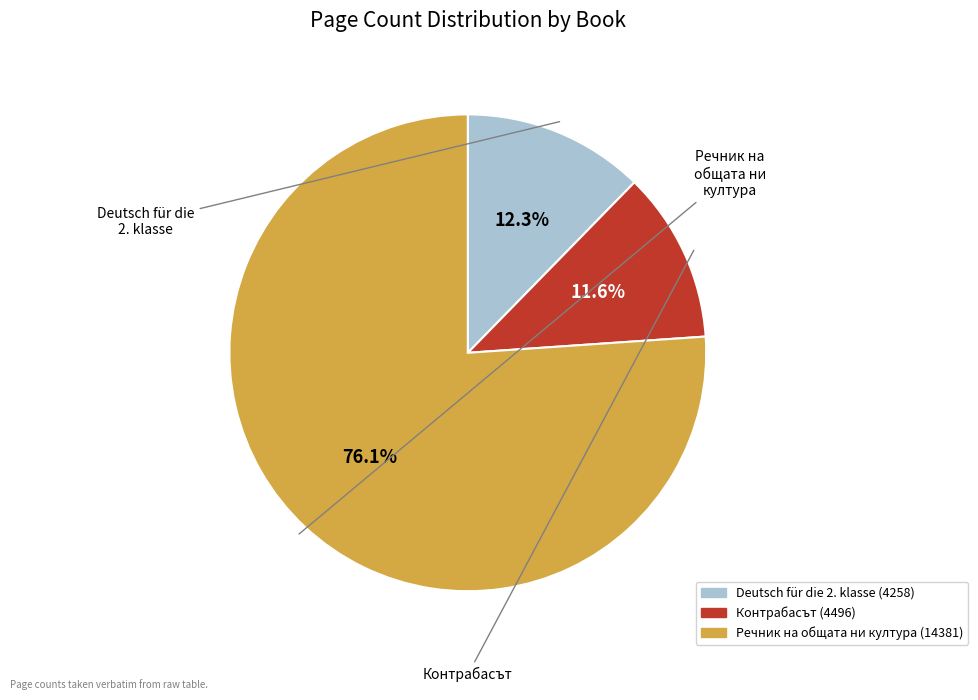

Rank the categories by value from highest to lowest.

Речник на общата ни култура (14381), Deutsch für die 2. klasse (4258), Контрабасът (4496)